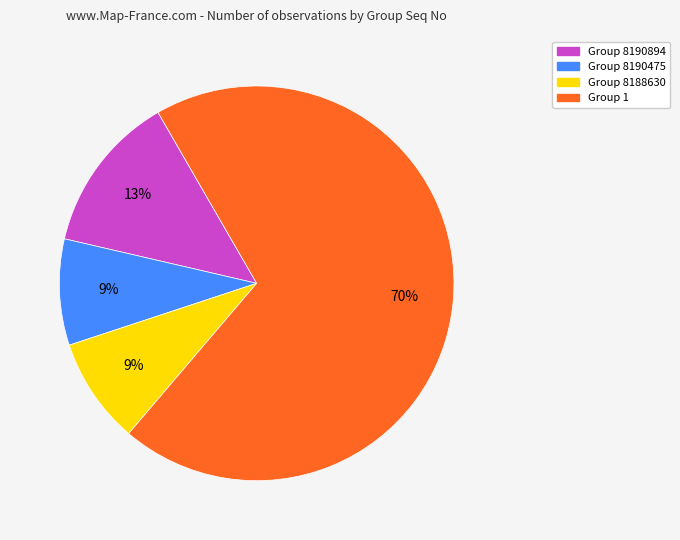

Is Group 8190475 the majority of the pie?

No